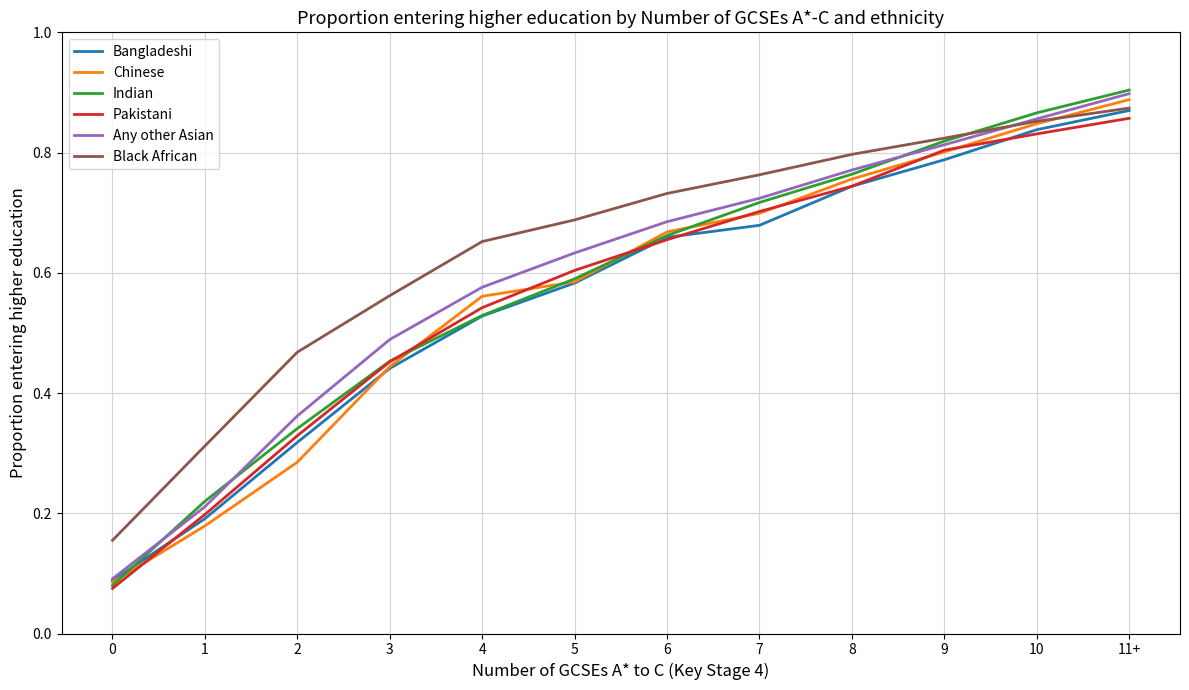

Which series changed the most between 4 and 6?

Indian